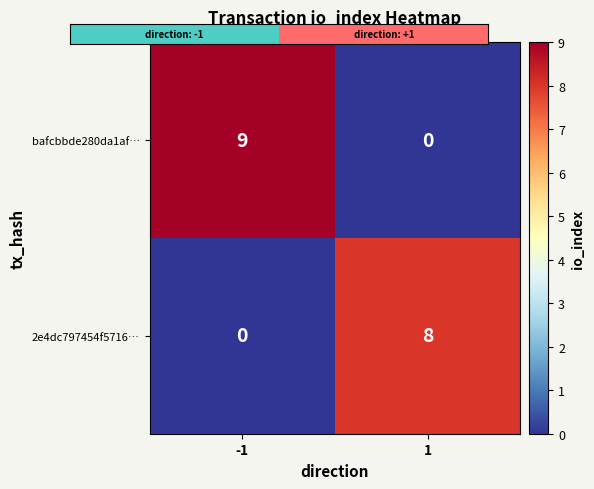

What is the maximum value for bafcbbde280da1af…?

9